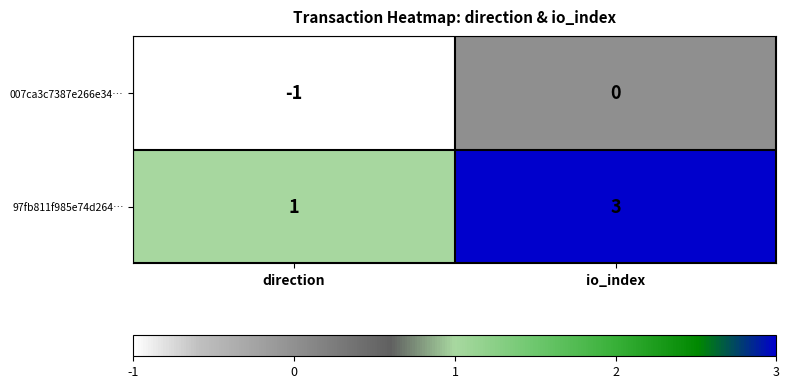

At how many categories does at least one series exceed 0?

2